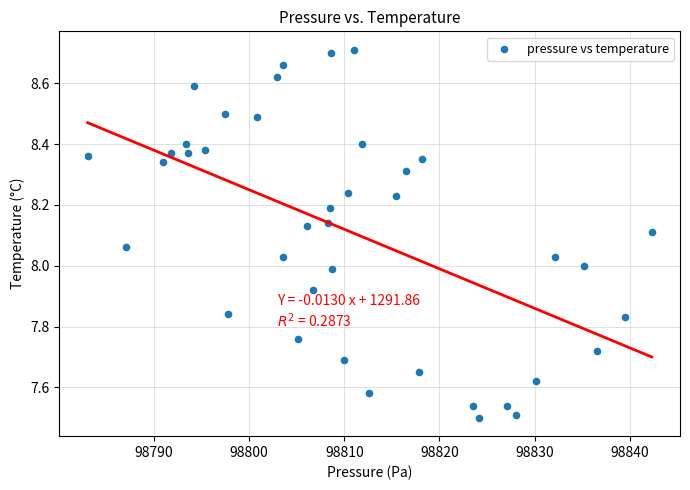

What is the range of Y values (max minus min)?

1.2